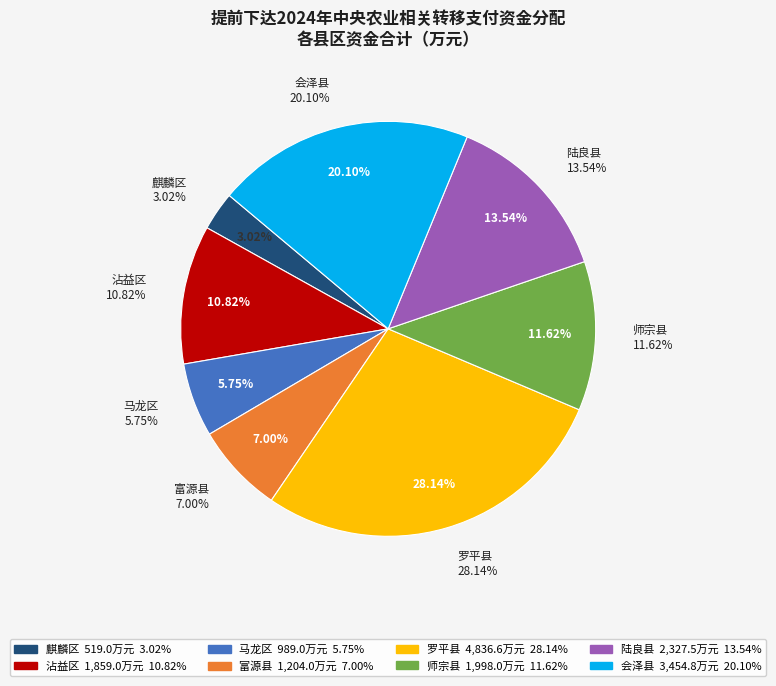

Does 师宗县 represent more than half of the total?

No